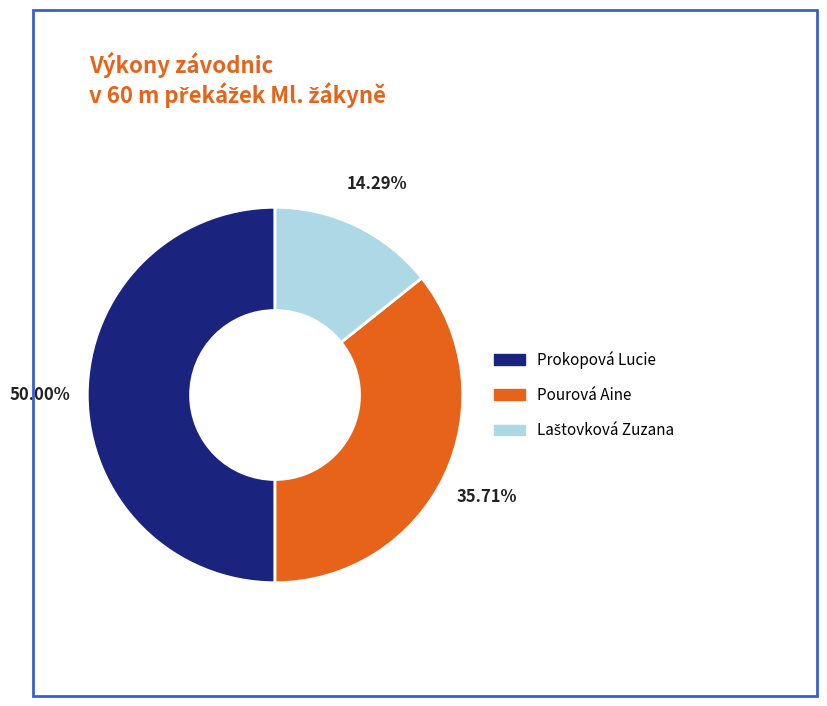

Do Prokopová Lucie and Pourová Aine together represent more than half of the pie?

Yes